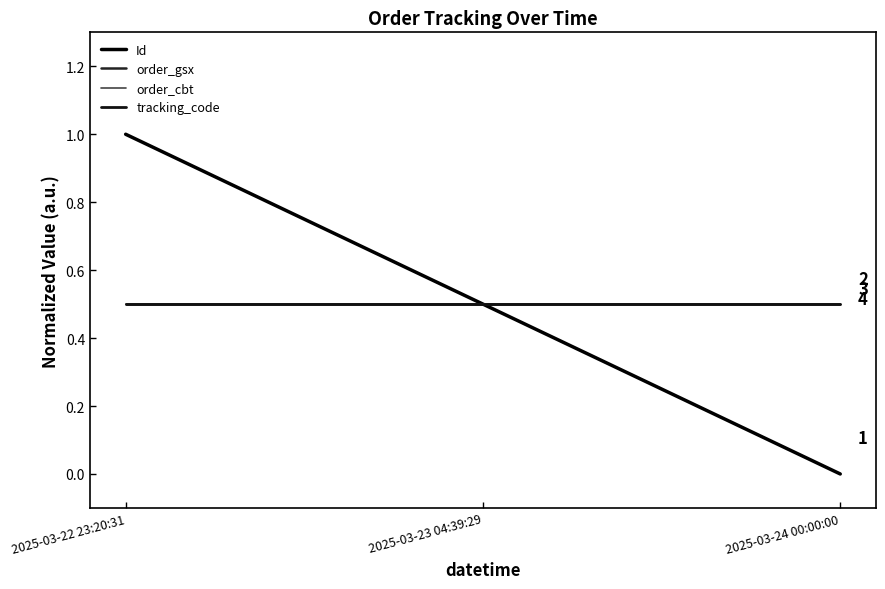

True or false: order_cbt has a value of 0.5 at 2025-03-24 00:00:00.

True